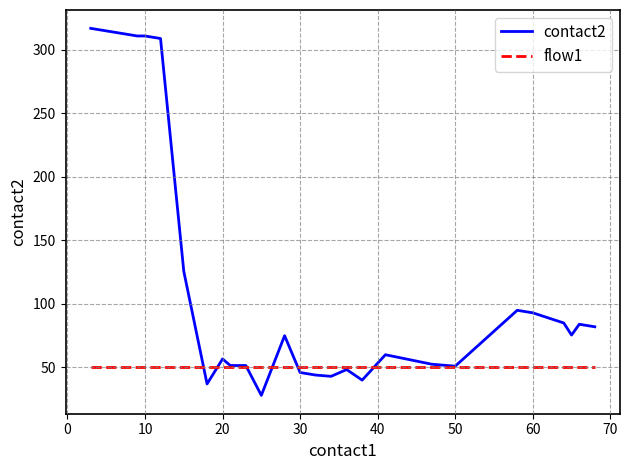

List the series in order of their overall mean, highest first.

contact2, flow1